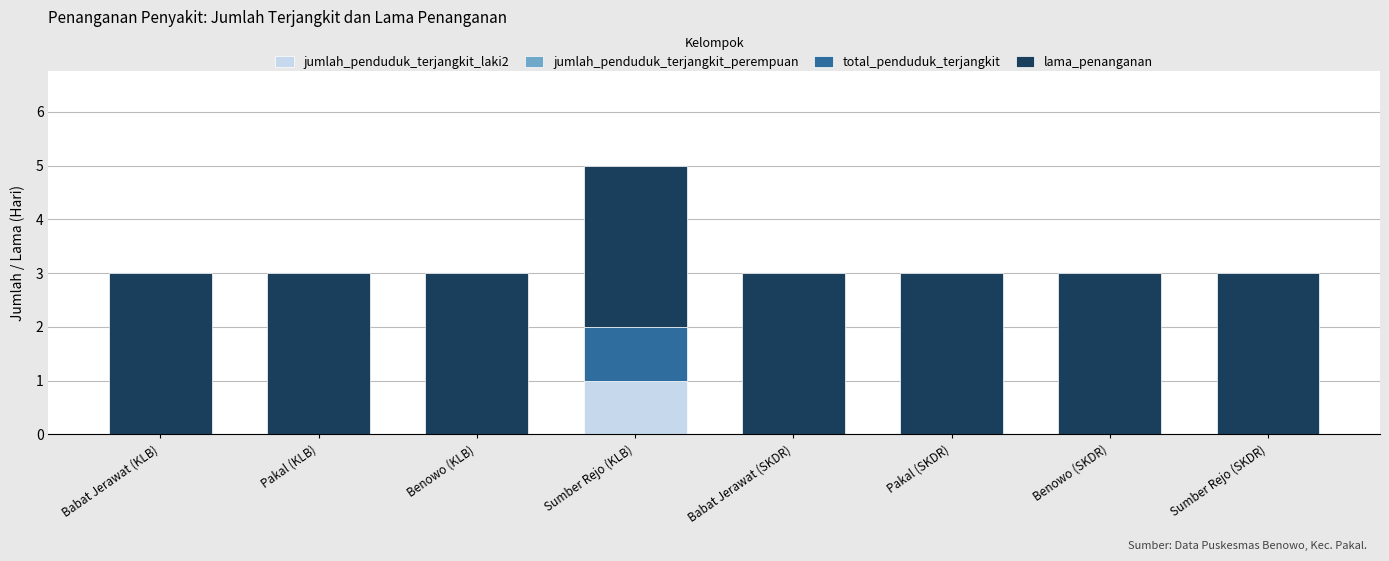

How many distinct data groups are displayed?

3